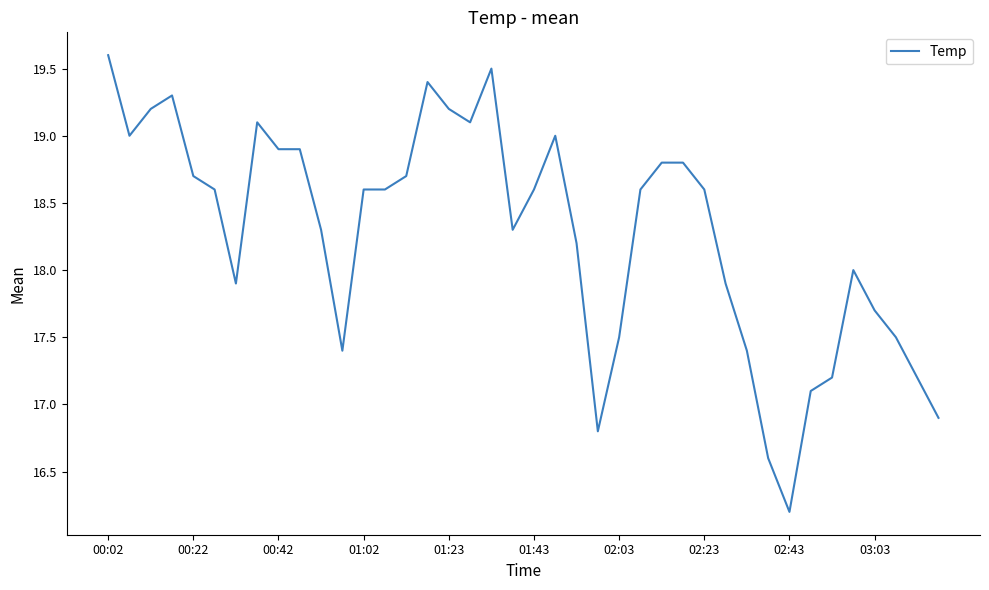

What is the difference between the maximum and minimum values?

3.4